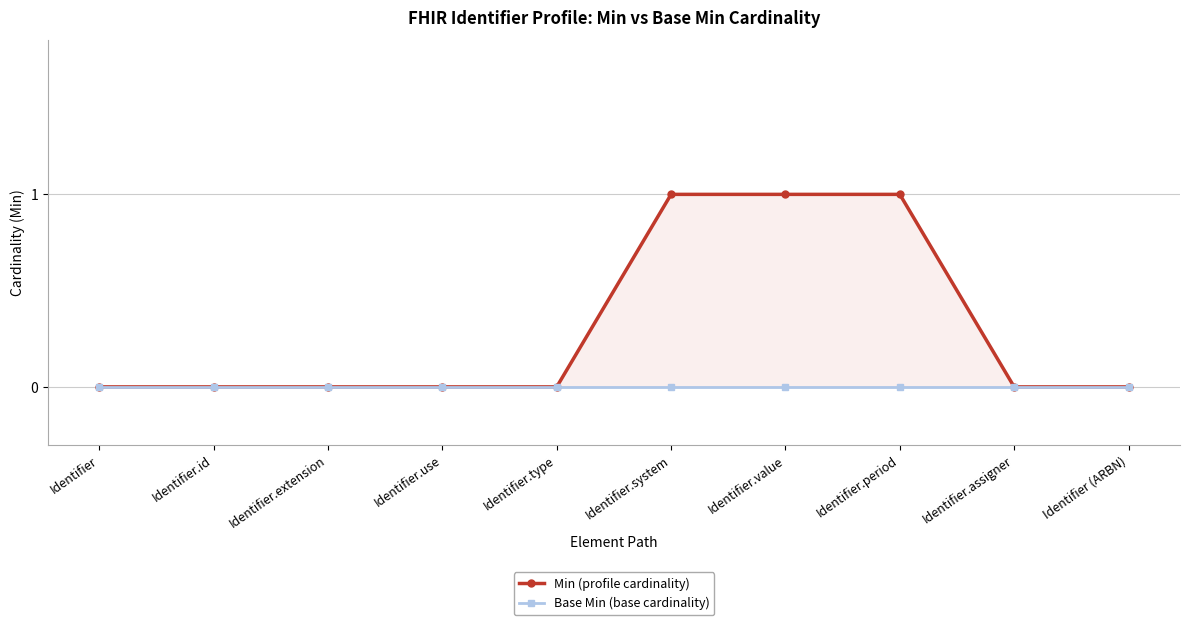

What is the spread (max minus min) of values at Identifier.period?

1